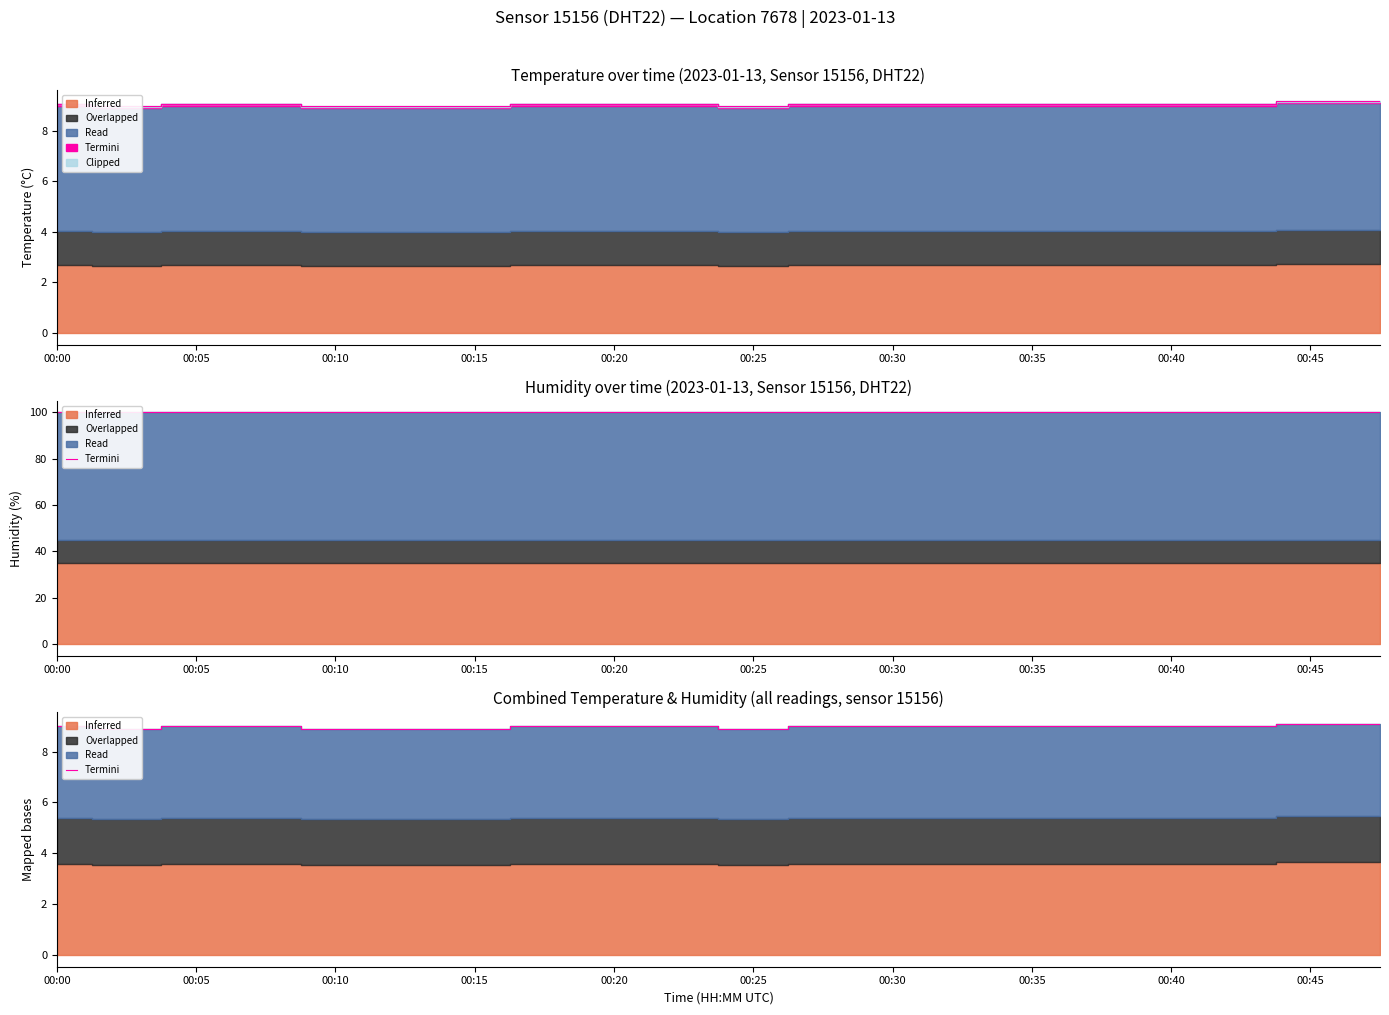

What position from the left is 13?

14